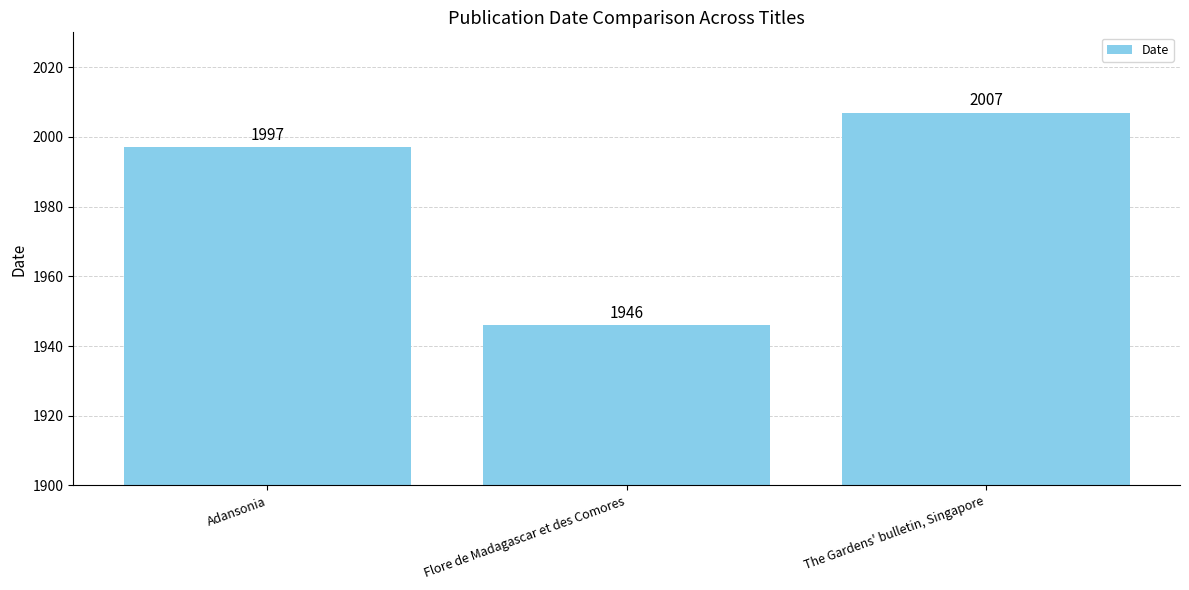

What is the label of the 1st bar from the right?

The Gardens' bulletin, Singapore